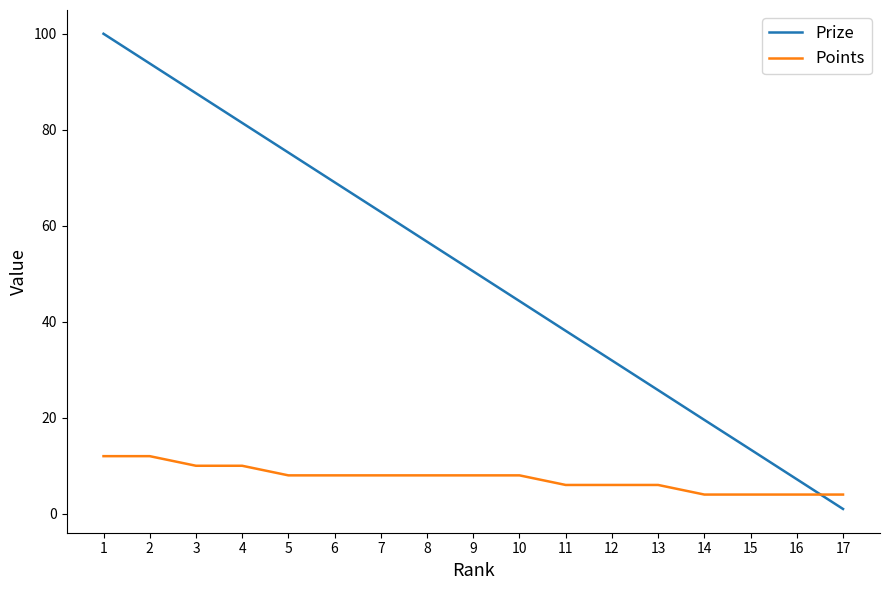

What is the difference between the maximum and minimum values in the Points series?

8.0